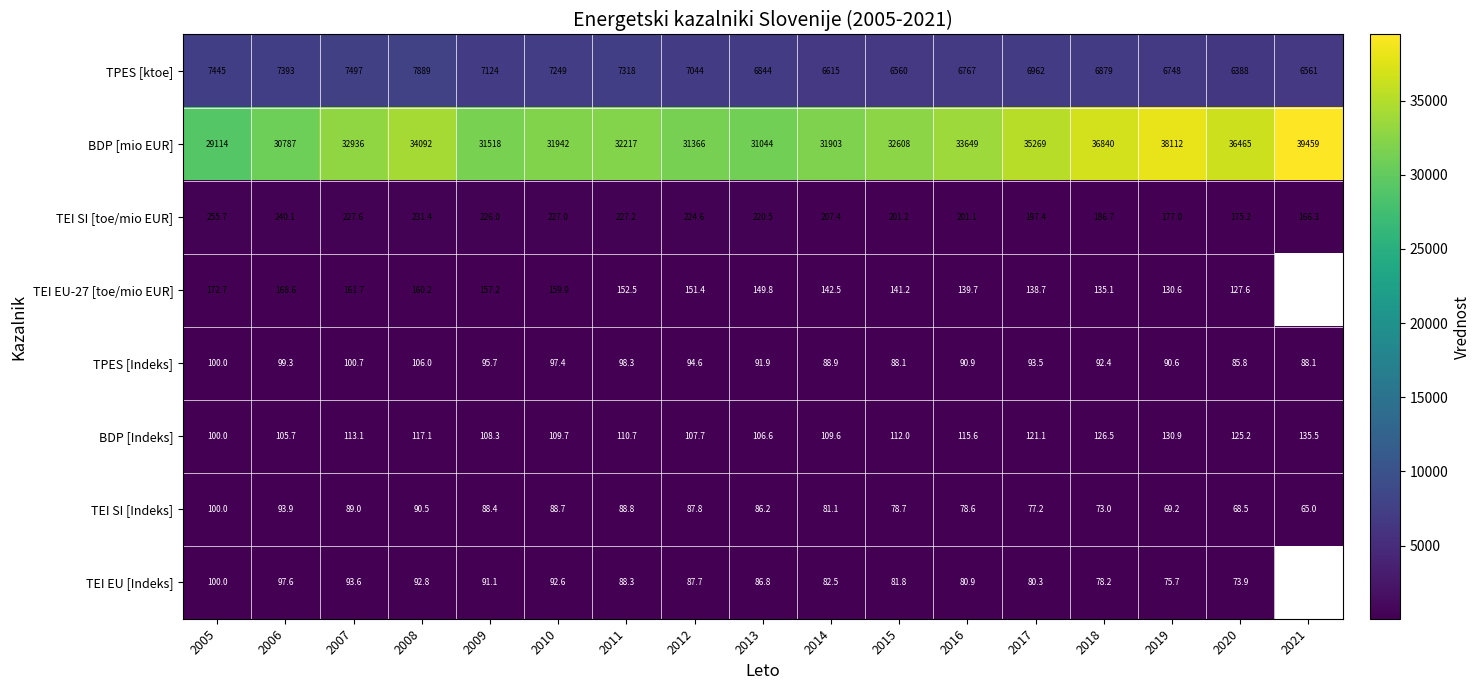

The BDP [Indeks] series shows 115.6 at 2016. True or false?

True